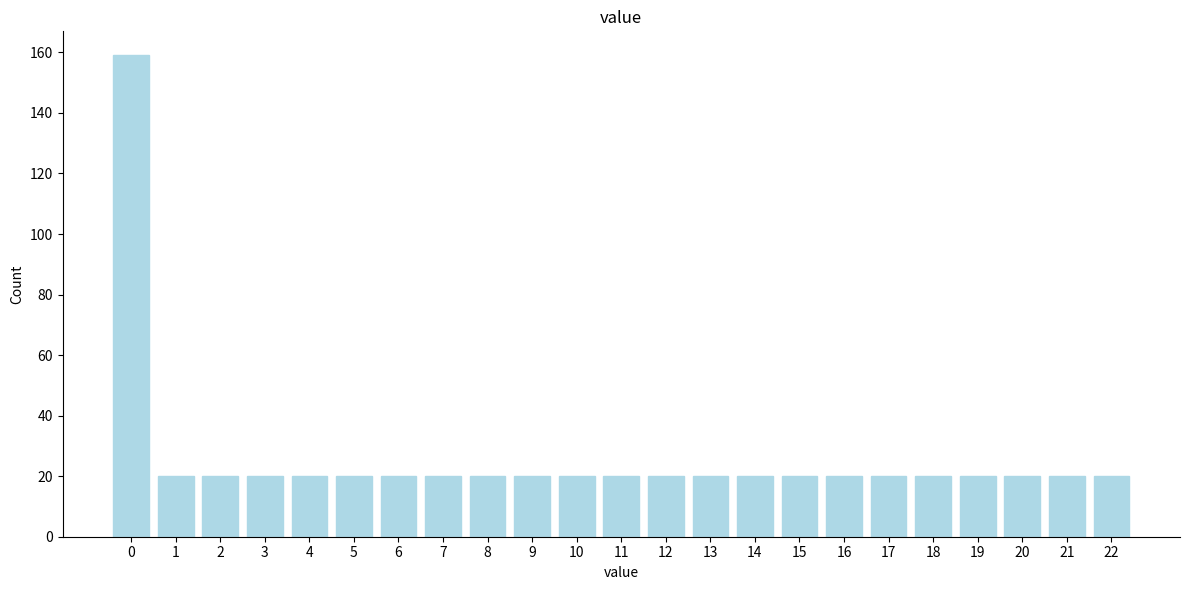

Reading left to right, extract all data points from this chart.

0=159	1=20	2=20	3=20	4=20	5=20	6=20	7=20	8=20	9=20	10=20	11=20	12=20	13=20	14=20	15=20	16=20	17=20	18=20	19=20	20=20	21=20	22=20